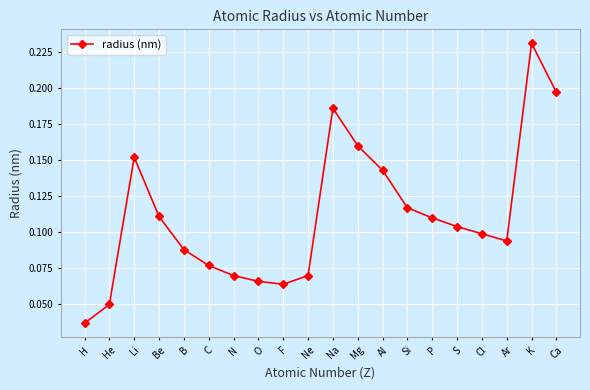

Which category has the highest value across all series?

K